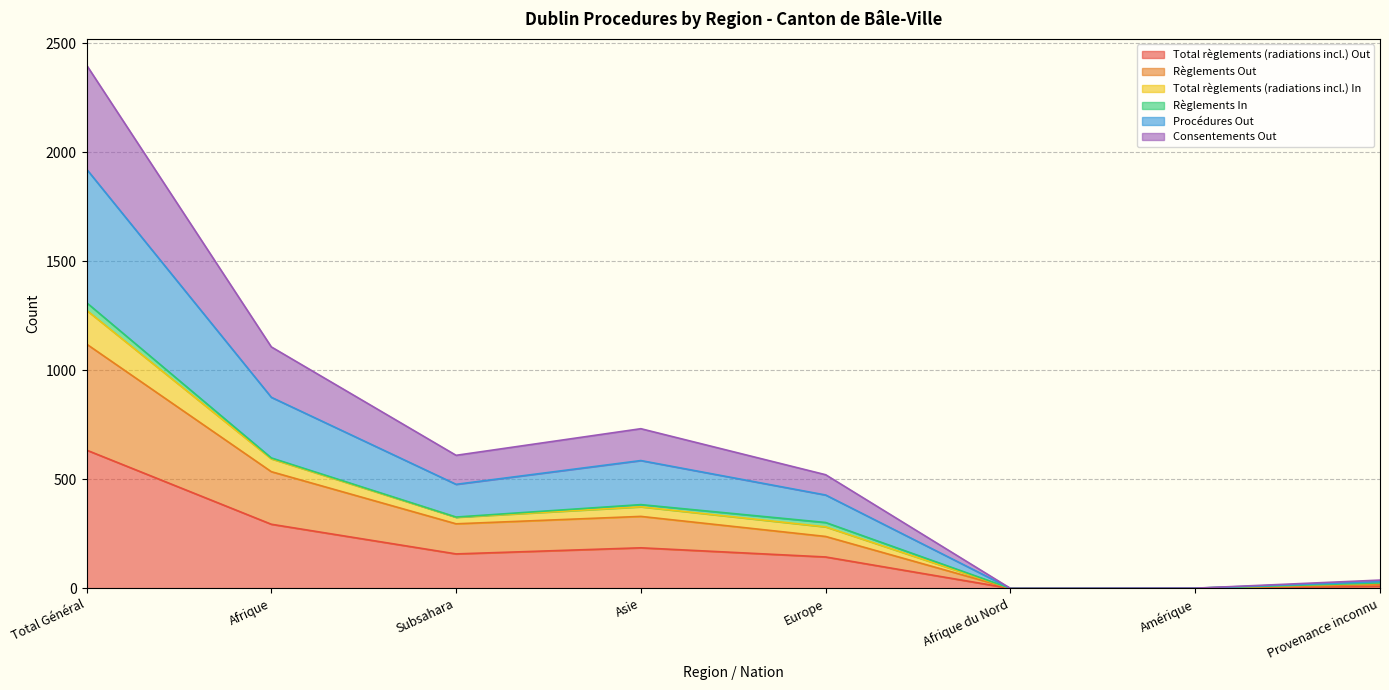

Which category has the lowest value in the Procédures Out series?

Afrique du Nord